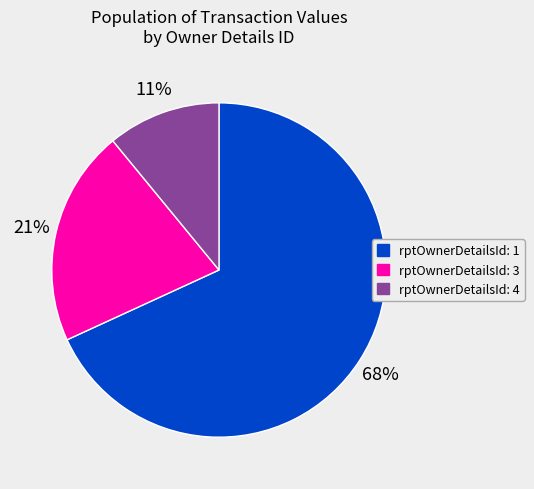

Is there any slice that represents more than half of the pie?

Yes